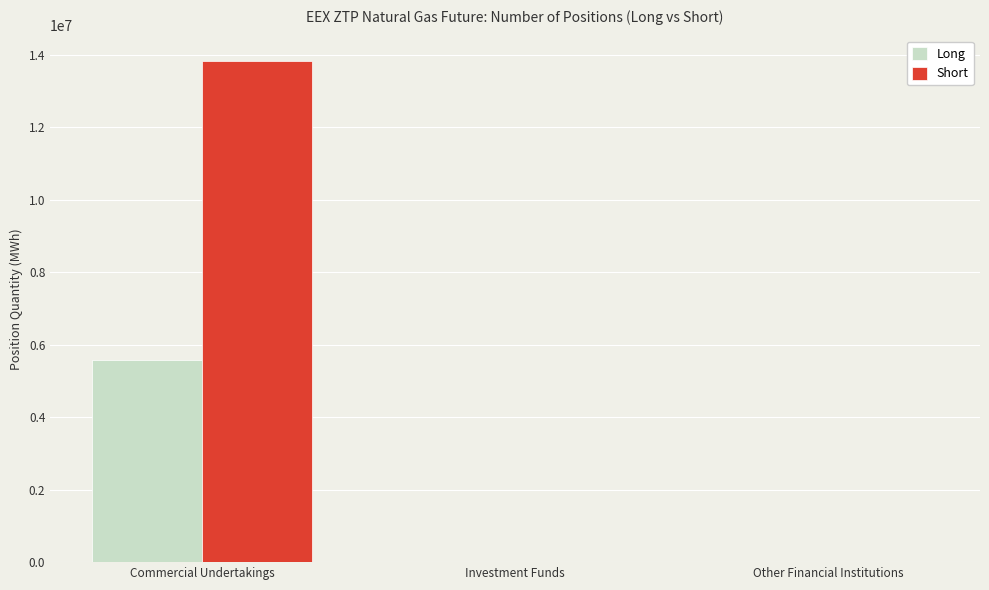

True or false: Long has a value of 5587610 at Commercial Undertakings.

True